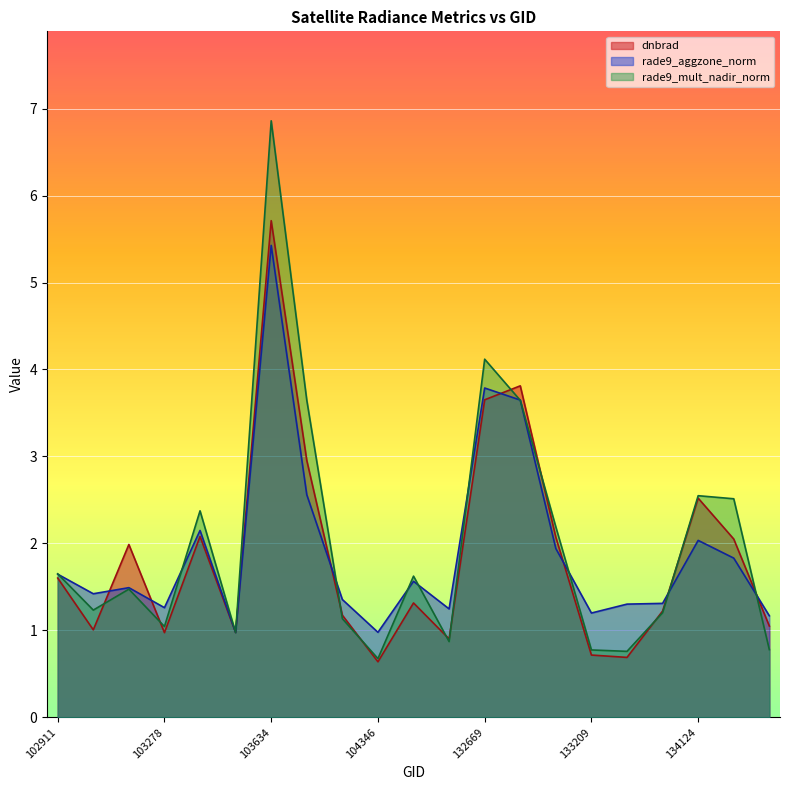

How many lines are shown in the chart?

3